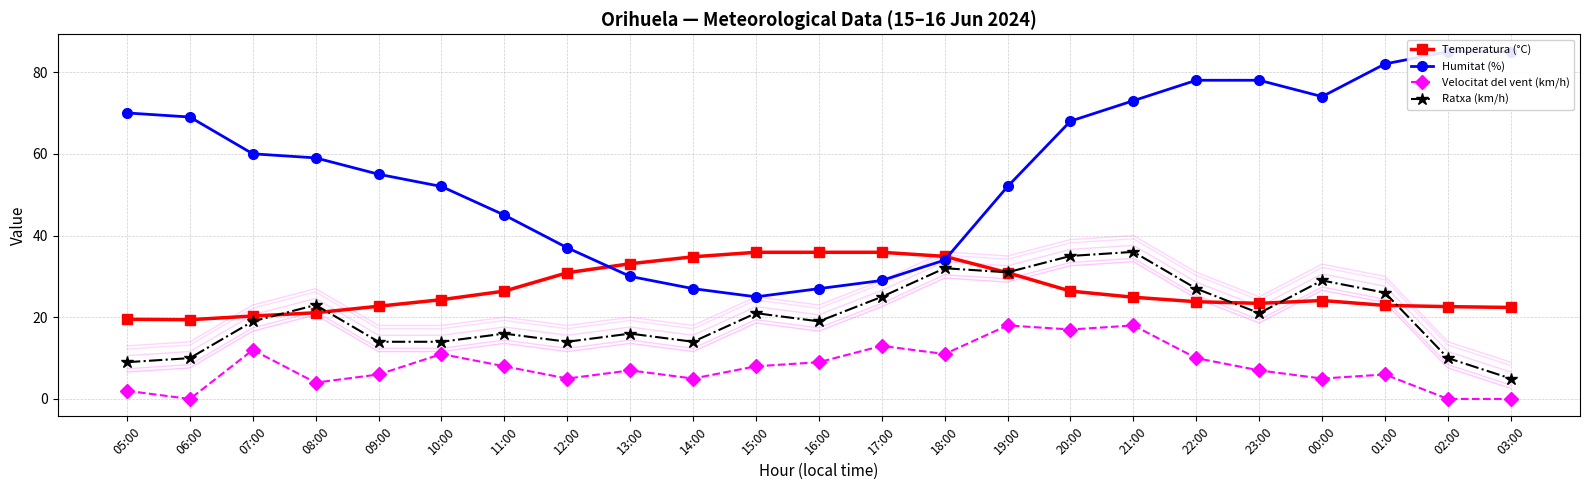

At how many categories does at least one series exceed 70?

7